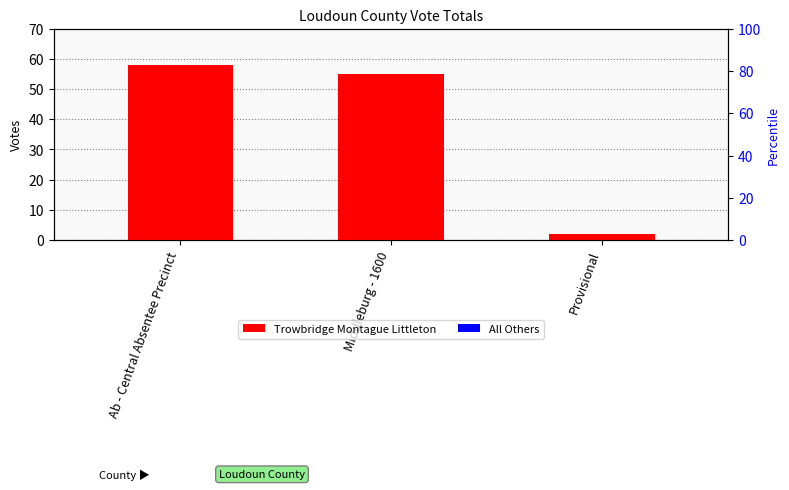

Reading left to right, extract all data points from this chart.

Trowbridge Montague Littleton: 58	55	2
All Others: 0	0	0